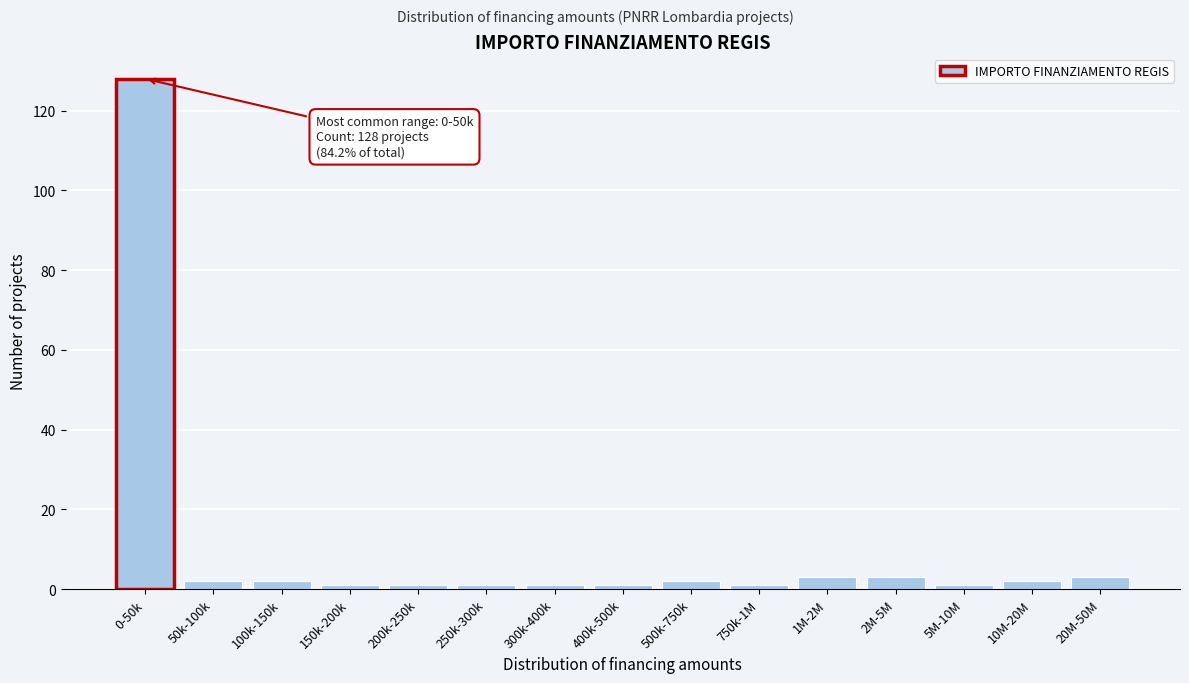

Reading left to right, extract all data points from this chart.

0-50k=128	50k-100k=2	100k-150k=2	150k-200k=1	200k-250k=1	250k-300k=1	300k-400k=1	400k-500k=1	500k-750k=2	750k-1M=1	1M-2M=3	2M-5M=3	5M-10M=1	10M-20M=2	20M-50M=3